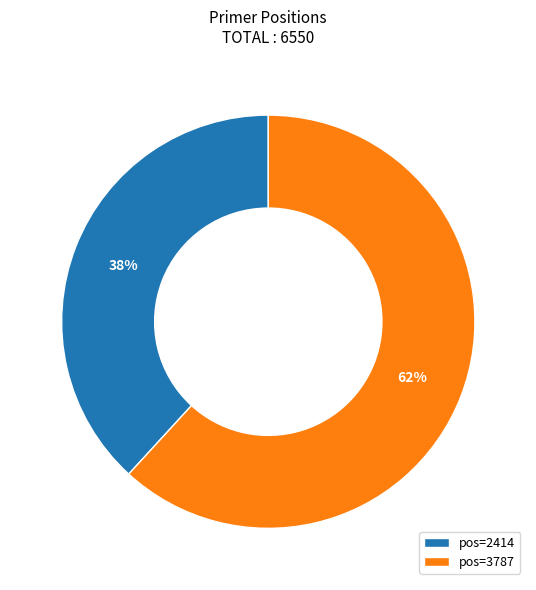

What is the majority slice?

pos=3787